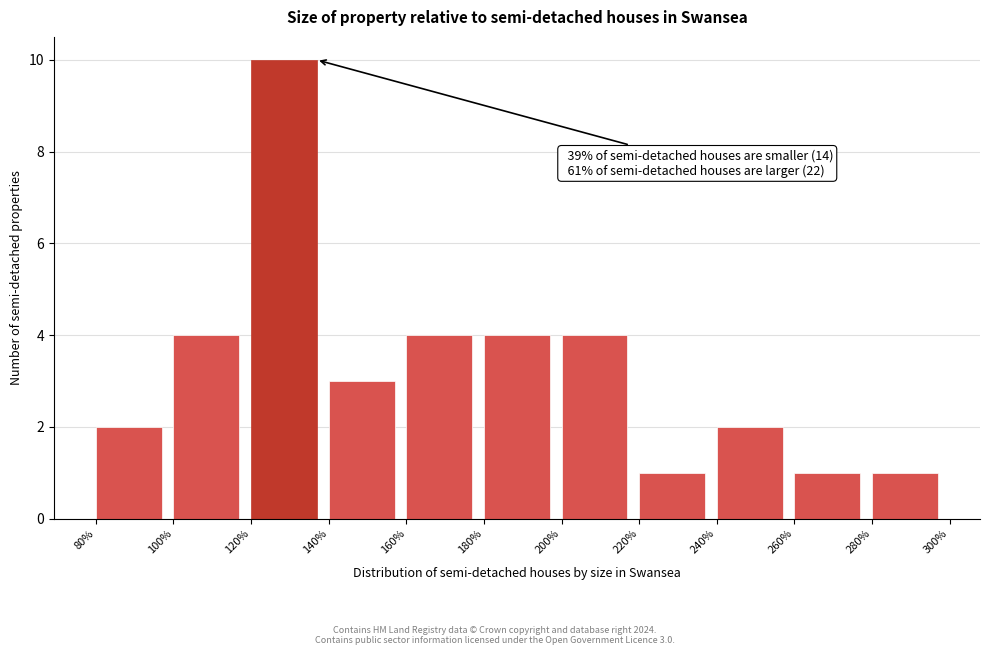

Over which range of the x-axis is the bar tallest?

120% to 140%